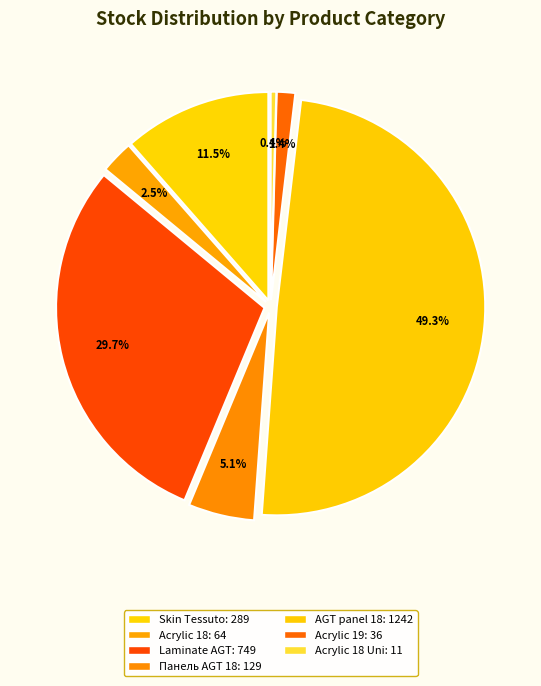

Combined, do Laminate AGT Yoga and Skin Tessuto edge account for over 50%?

No